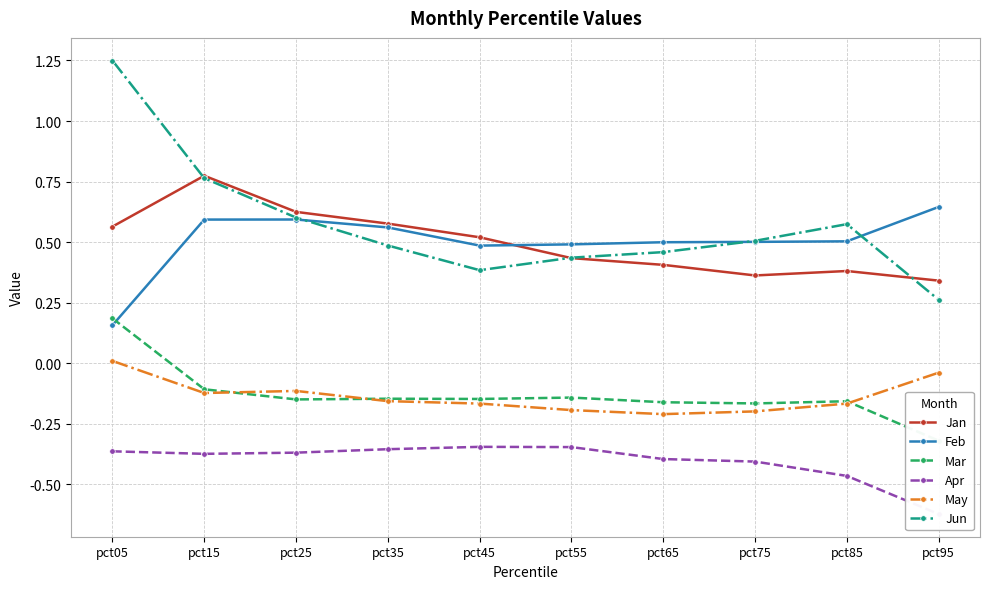

At pct05, list the series in order from largest to smallest.

Jun, Jan, Mar, Feb, May, Apr